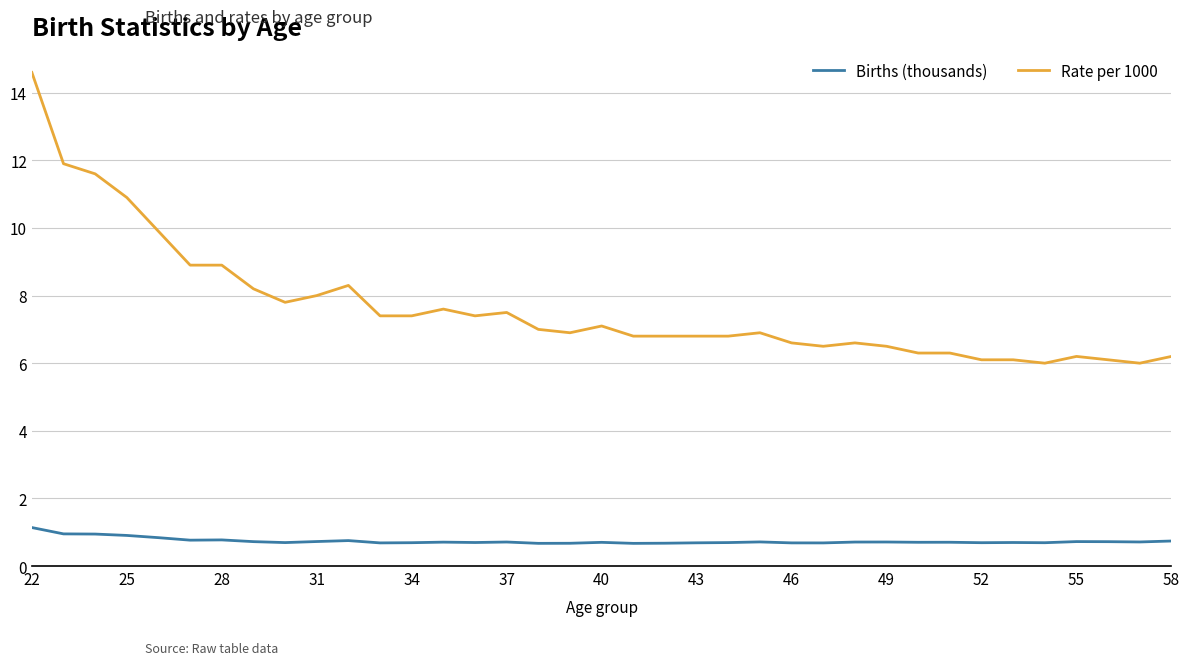

What are all the series names shown in the legend?

Births (thousands), Rate per 1000